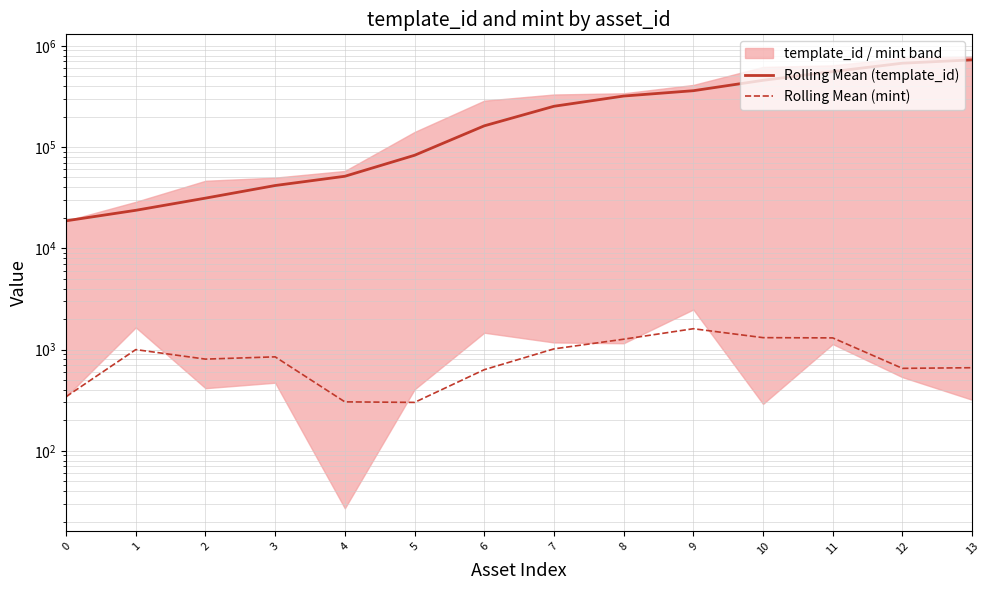

Where is Rolling Mean (mint) nearest to the value 952?

1